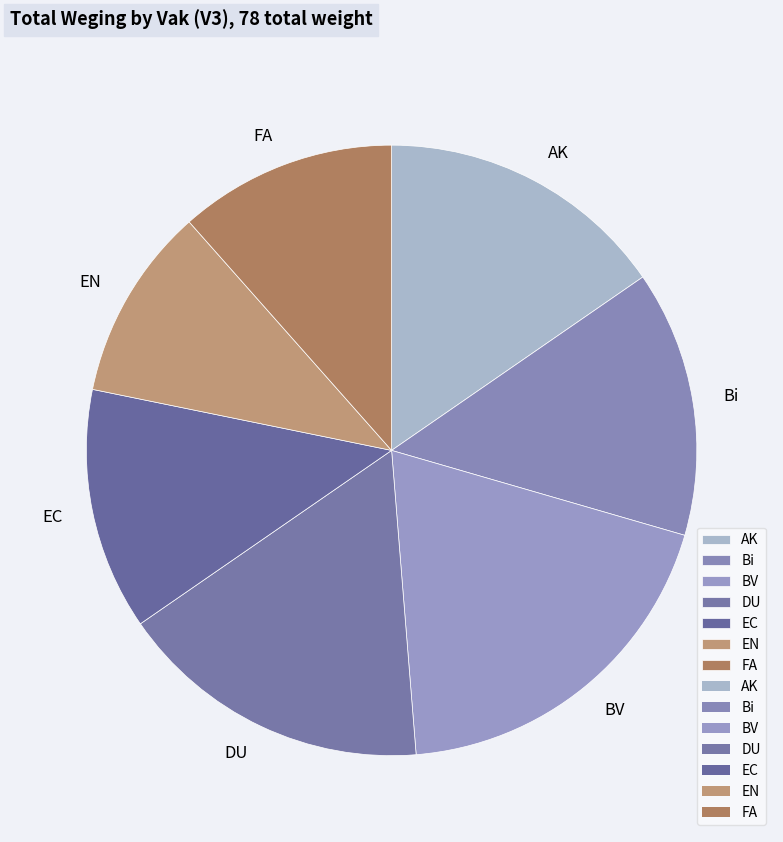

Between Bi and FA, which is larger?

Bi